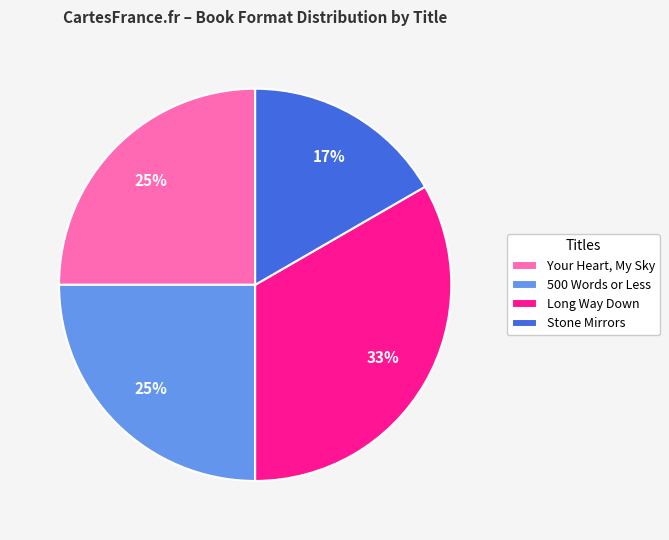

Which category has the biggest portion of the pie?

Long Way Down